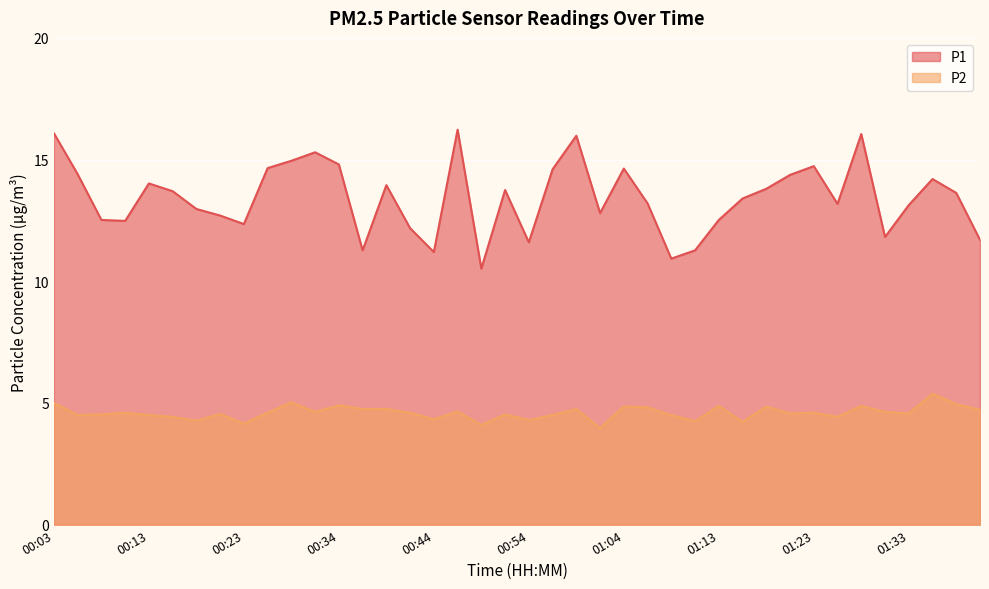

The P2 series shows 6.5 at 00:46. True or false?

False